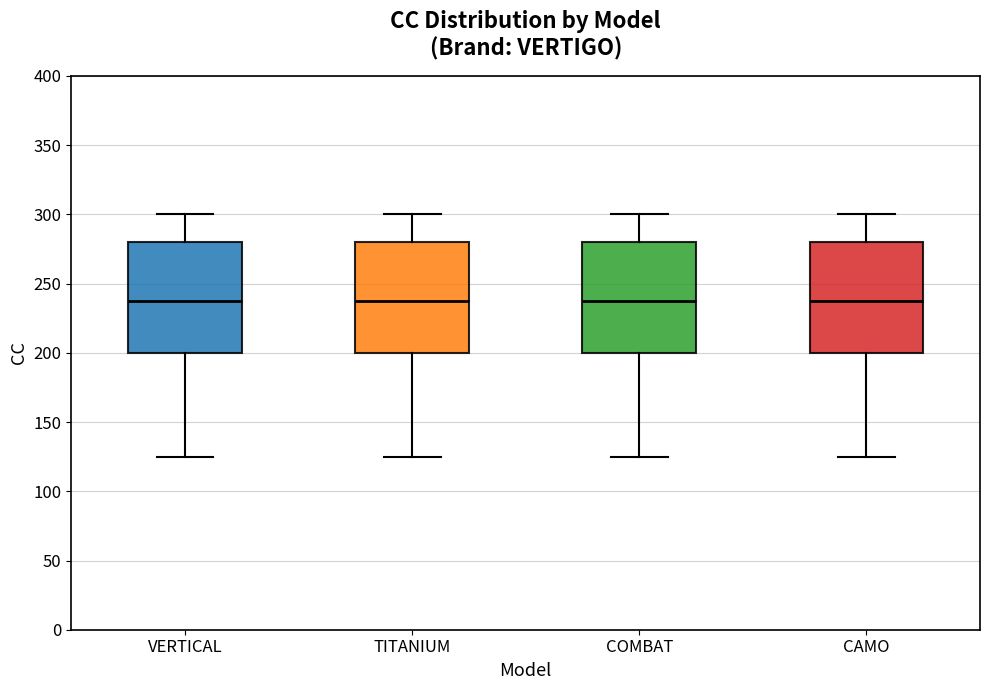

Reading left to right, transcribe this box plot: for each box, give where its median line is, the range the box spans, and where its two whiskers end, as read against the y-axis. The values are not printed on the chart, so give them approximately, as read against the axis.

VERTICAL: median 240, box 200 to 280, whiskers 125 to 300
TITANIUM: median 240, box 200 to 280, whiskers 125 to 300
COMBAT: median 240, box 200 to 280, whiskers 125 to 300
CAMO: median 240, box 200 to 280, whiskers 125 to 300